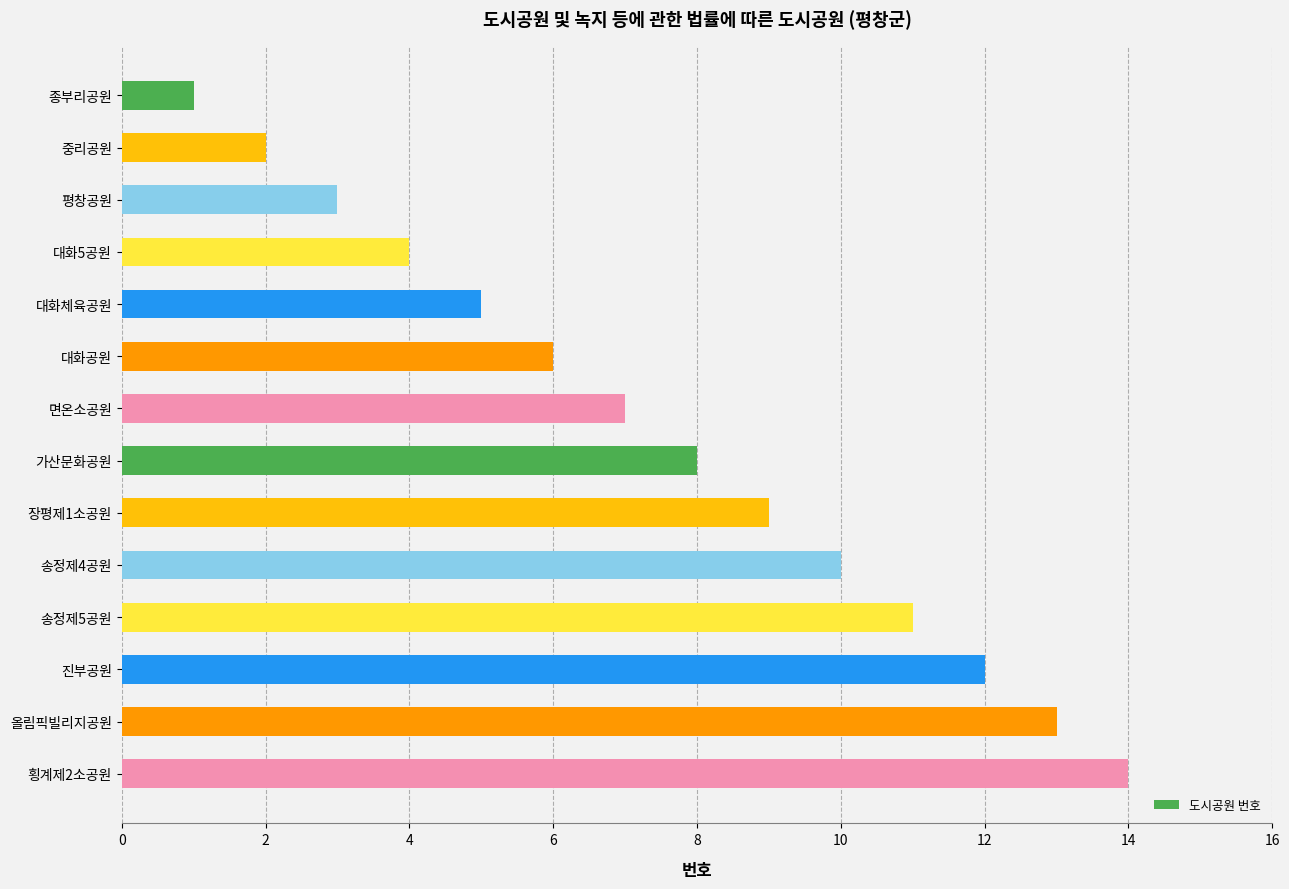

How many bars are there in total?

14